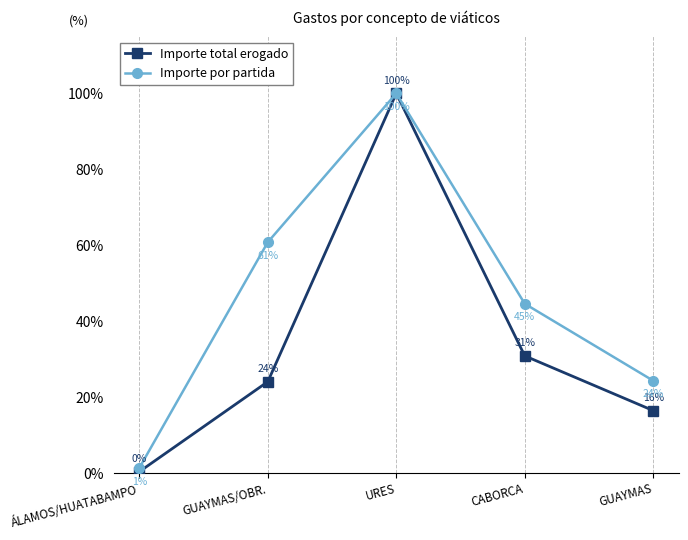

What is the greatest value displayed?

100.0